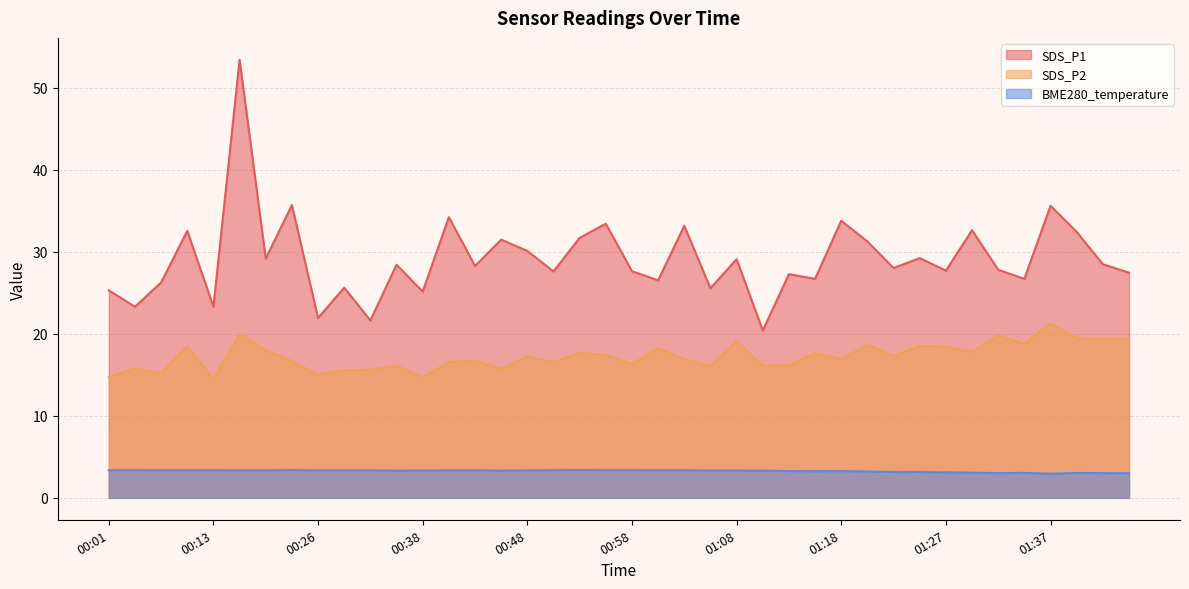

True or false: BME280_temperature and SDS_P1 cross at least once.

False